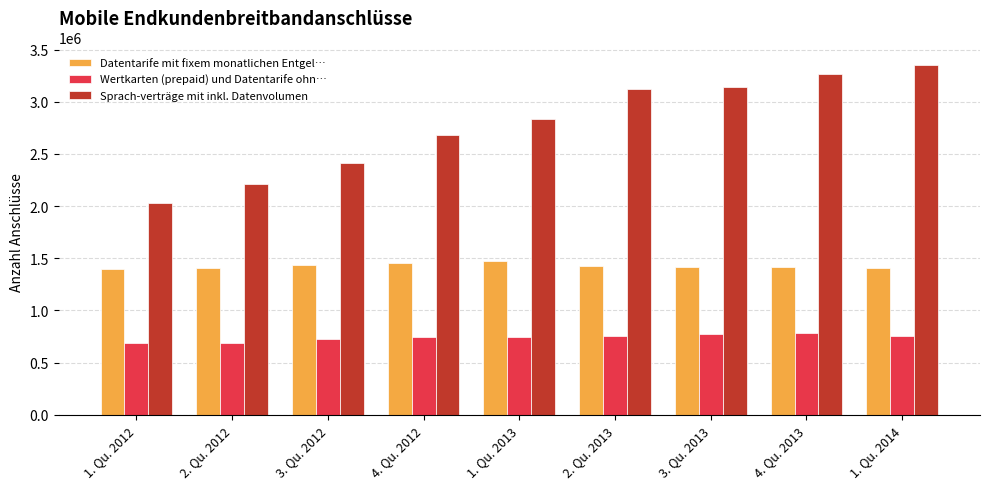

What is the difference between the highest and lowest values at 3. Qu. 2012?

1691291